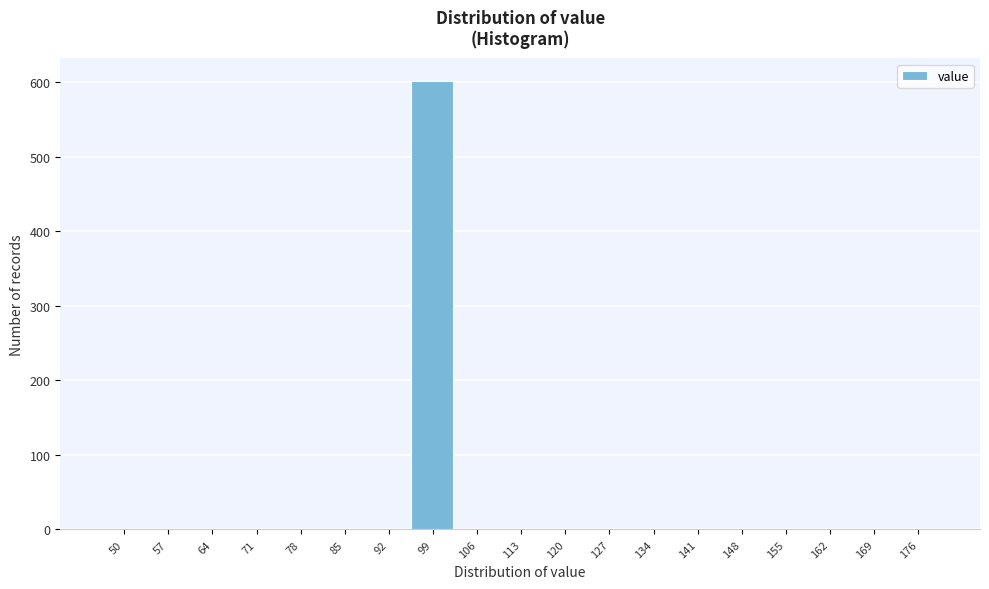

Reading left to right, list all the values displayed in this chart.

50=0	57=0	64=0	71=0	78=0	85=0	92=0	99=602	106=0	113=0	120=0	127=0	134=0	141=0	148=0	155=0	162=0	169=0	176=0